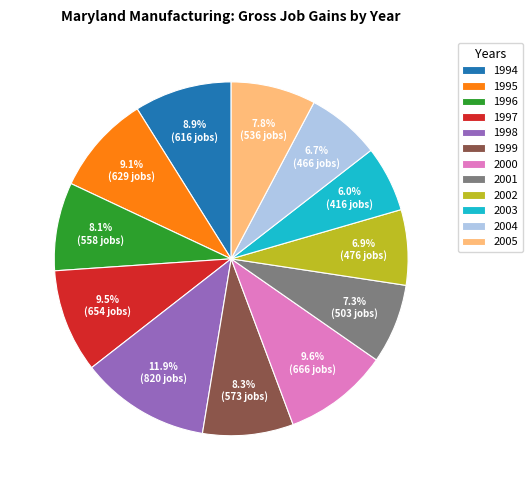

Which category has the biggest portion of the pie?

1998